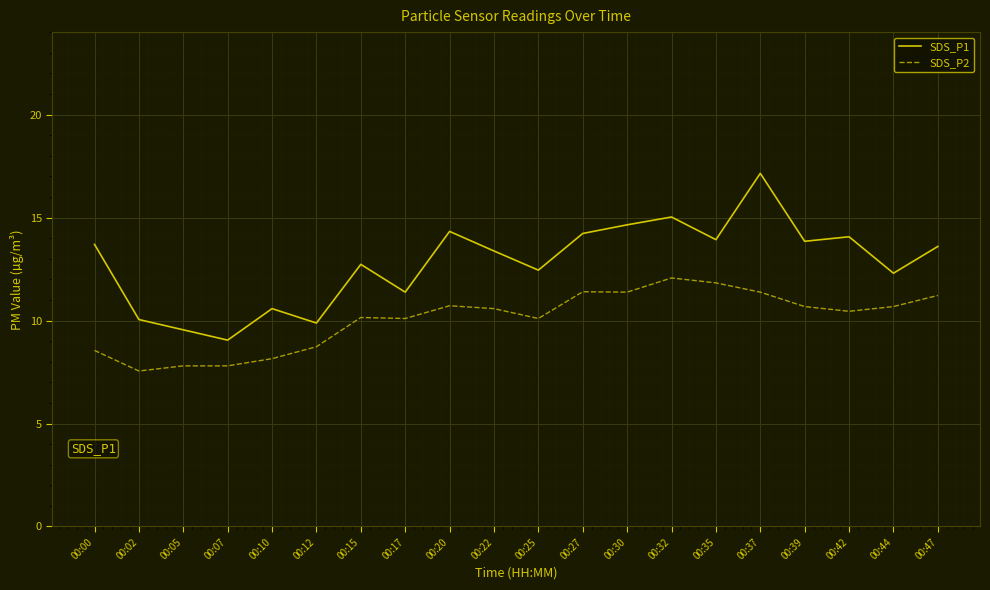

What is the difference between the maximum and minimum values in the SDS_P1 series?

8.1